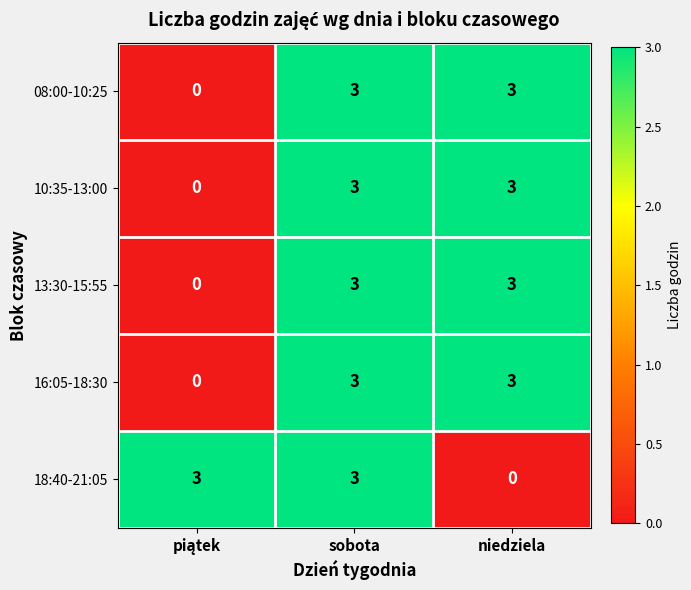

Reading left to right, extract all data points from this chart.

08:00-10:25: 0	3	3
10:35-13:00: 0	3	3
13:30-15:55: 0	3	3
16:05-18:30: 0	3	3
18:40-21:05: 3	3	0